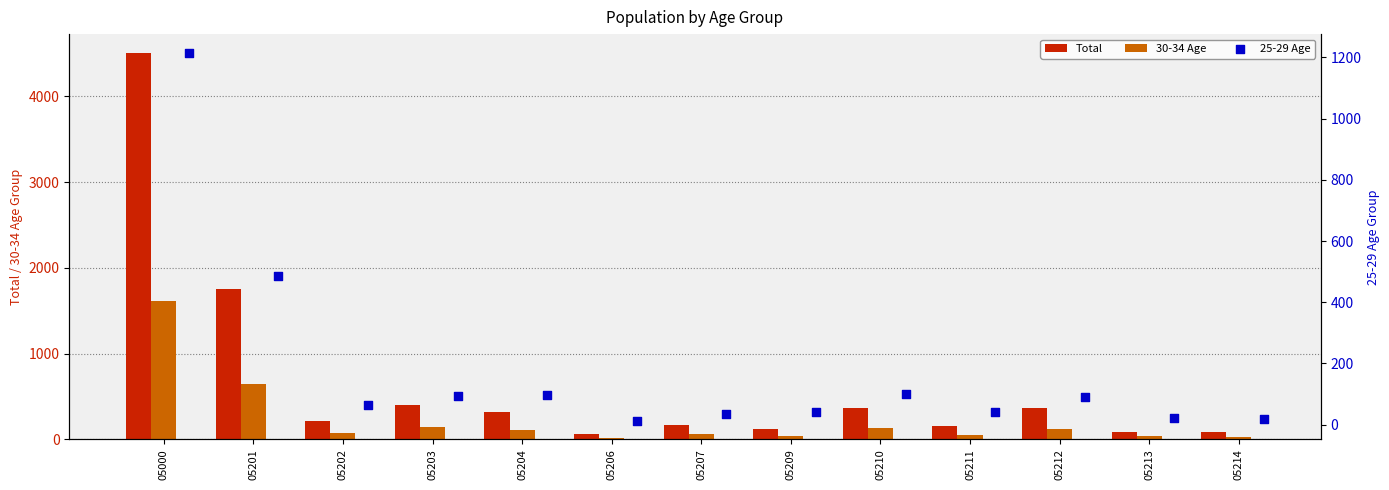

Which series has the largest total across all categories?

Total